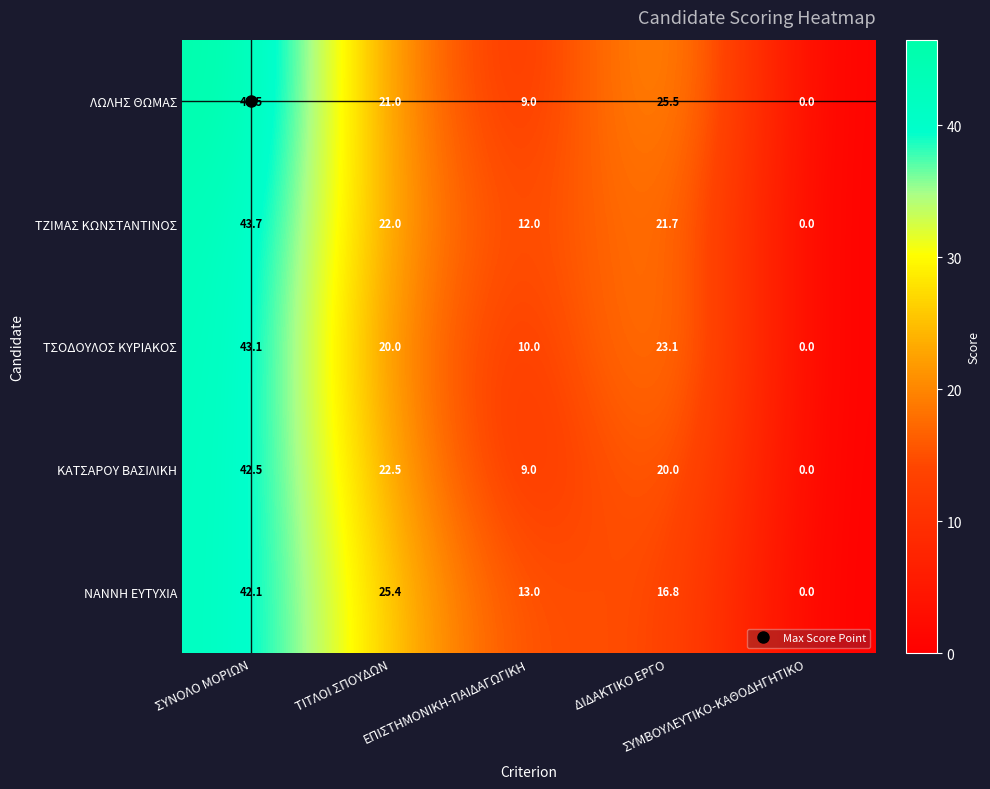

What is the difference between the second highest and minimum values in the ΤΖΙΜΑΣ ΚΩΝΣΤΑΝΤΙΝΟΣ series?

22.0